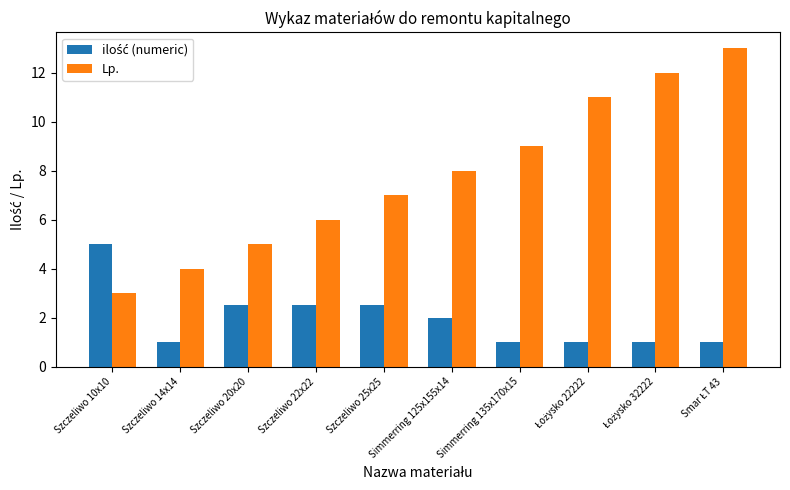

Which series has the largest range (max minus min)?

Lp.